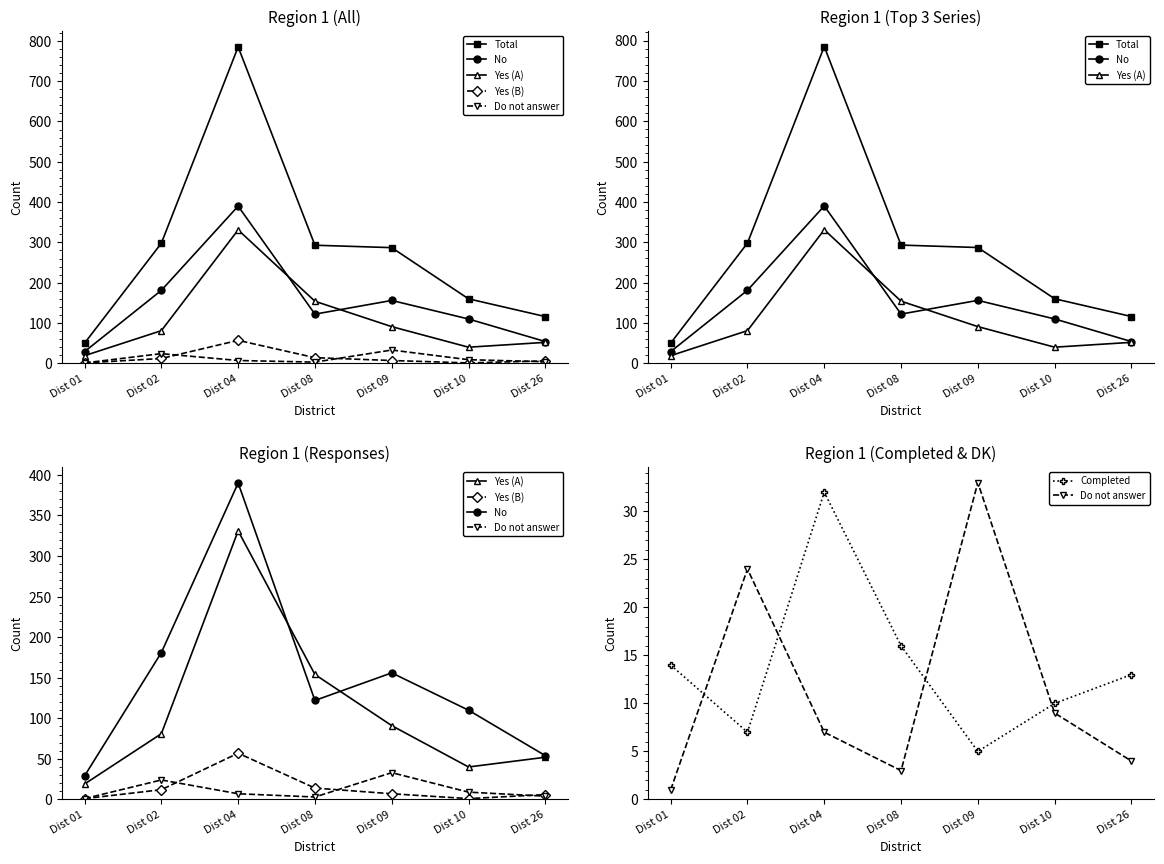

How many distinct data groups are displayed?

6